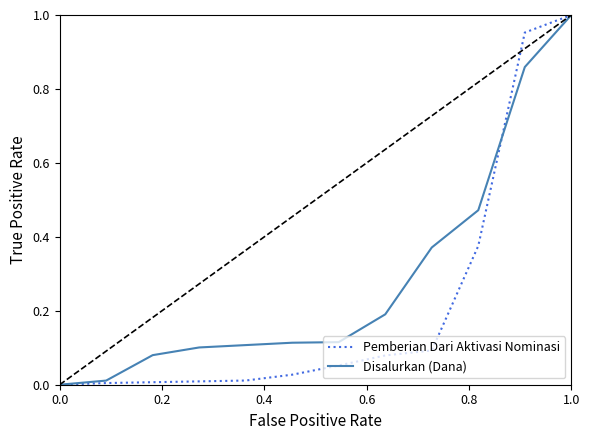

List the series in order of their overall mean, highest first.

Disalurkan (Dana), Pemberian Dari Aktivasi Nominasi